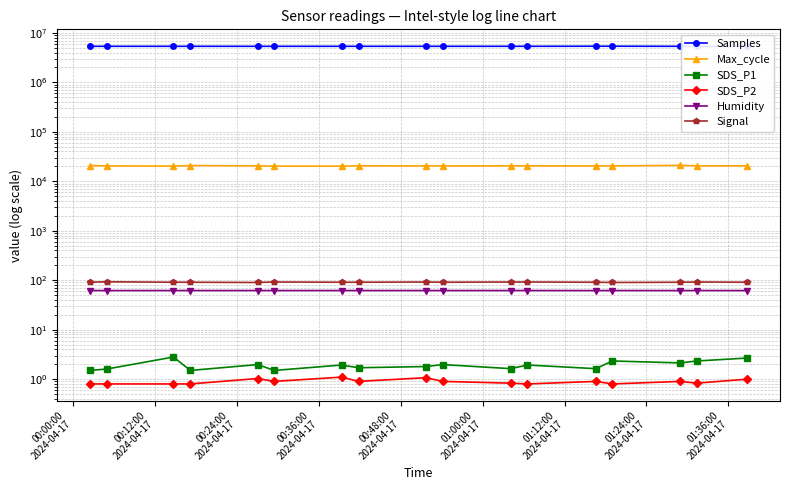

Is the value of Signal at 01:00:00
2024-04-17 greater than the value of Humidity at 01:00:00
2024-04-17?

Yes